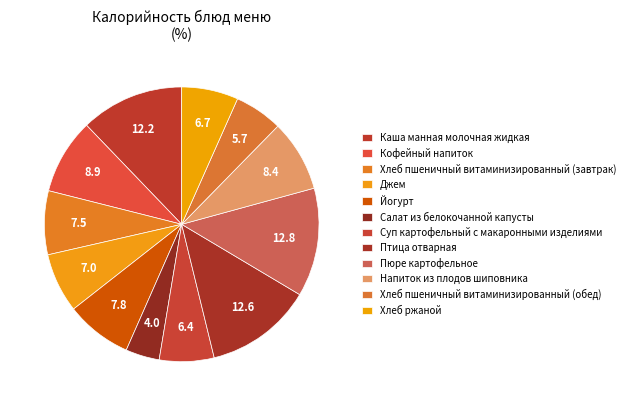

How many slices are in this pie chart?

12